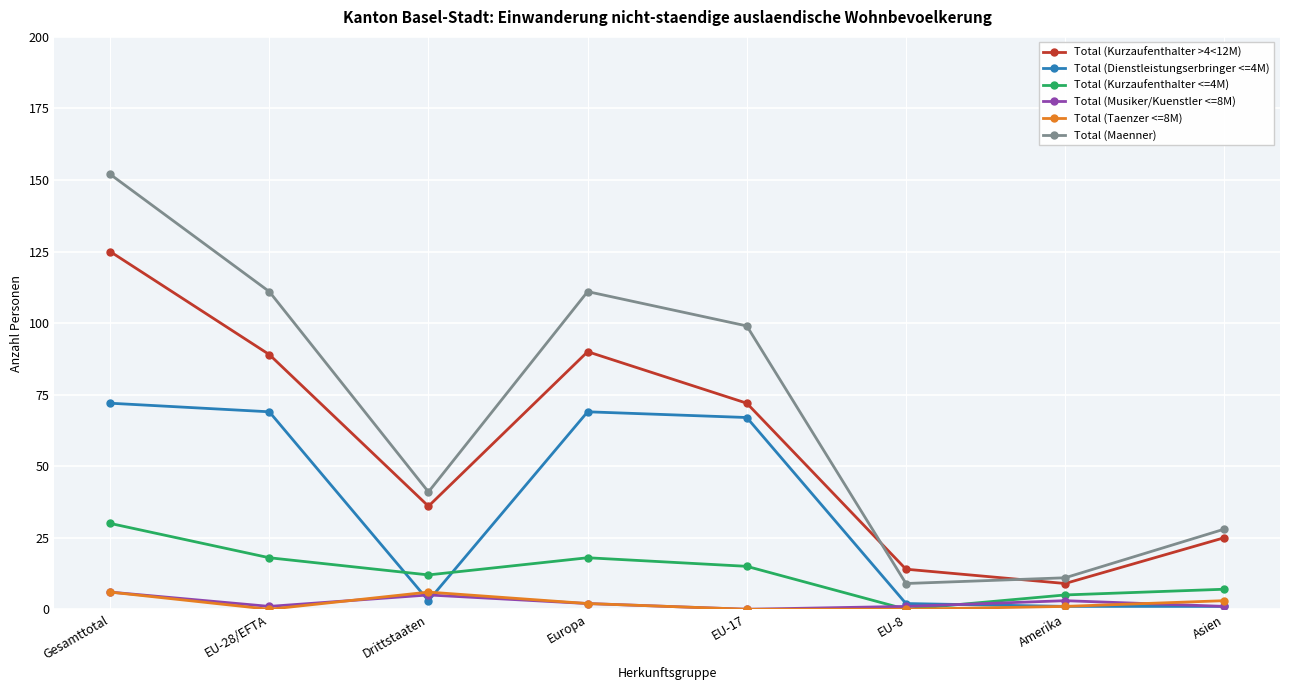

What is the difference between the second highest and minimum values in the Total (Kurzaufenthalter <=4M) series?

18